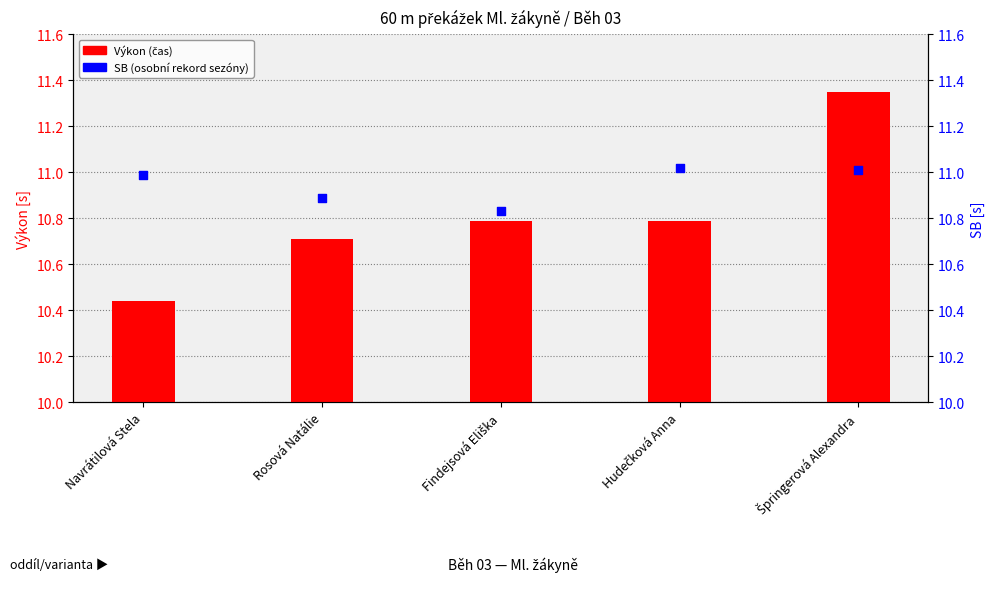

At how many categories does at least one series exceed 2?

5